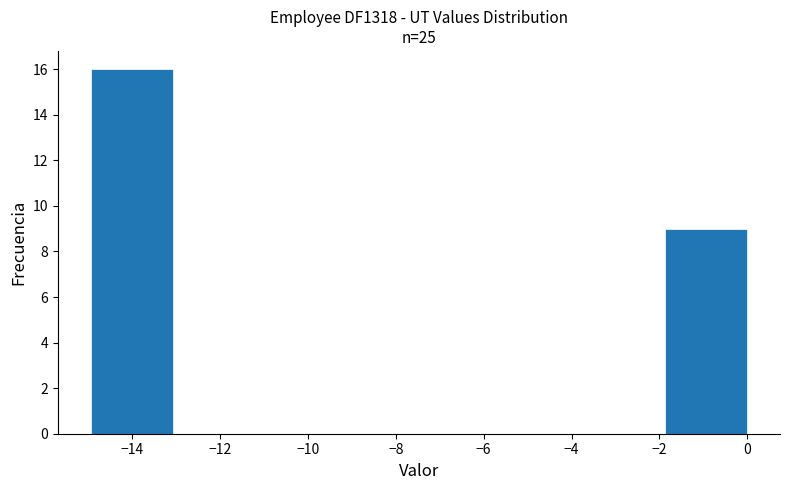

Which range on the x-axis has the tallest bar?

-15.0 to -13.0